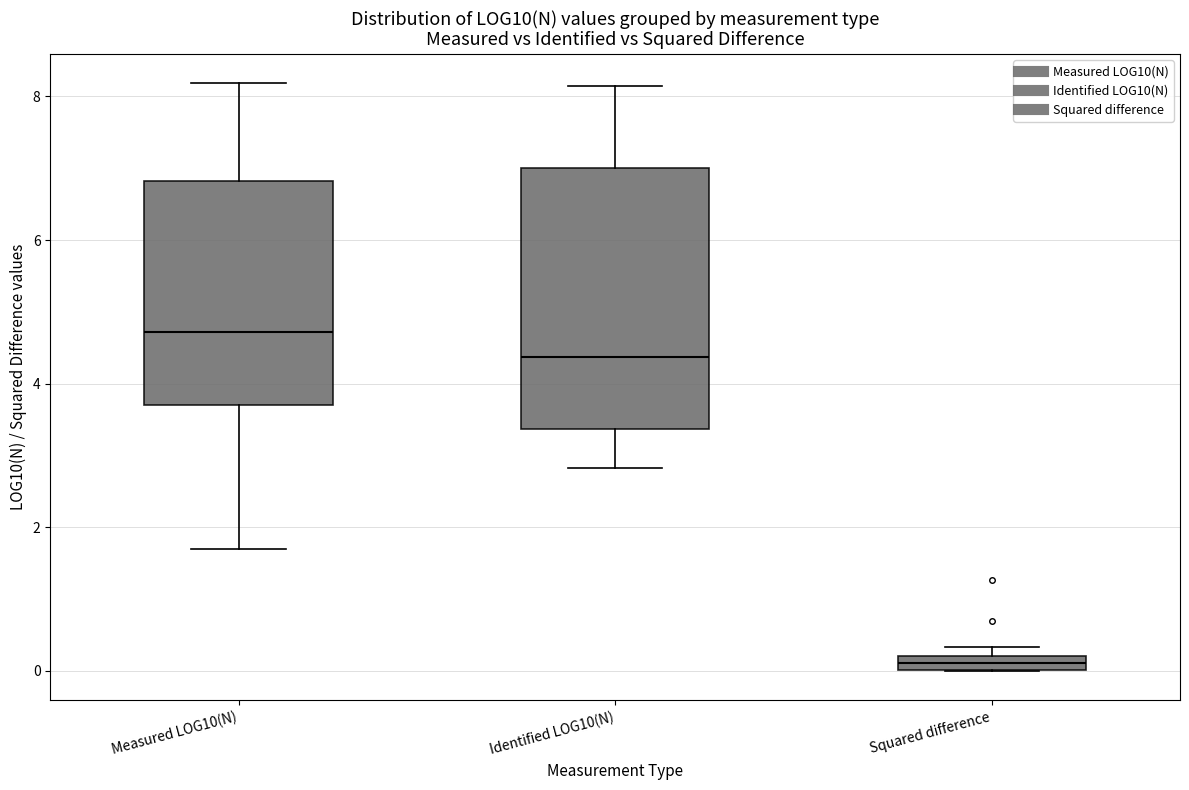

Which box is the tallest, from its lower edge to its upper edge?

Identified LOG10(N)